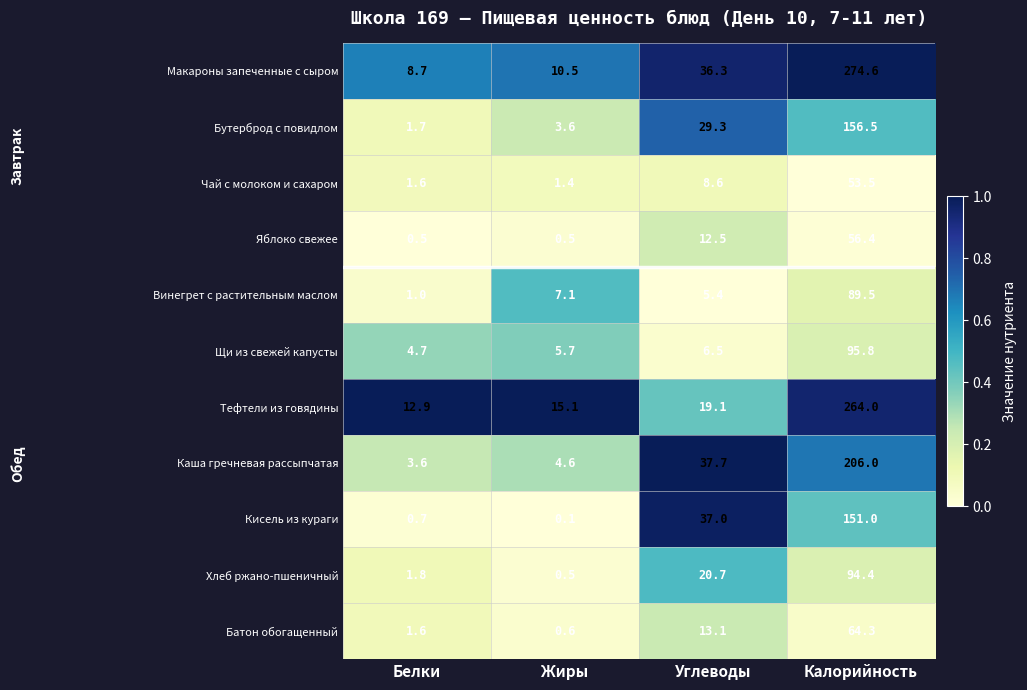

Count the number of categories in the chart.

4